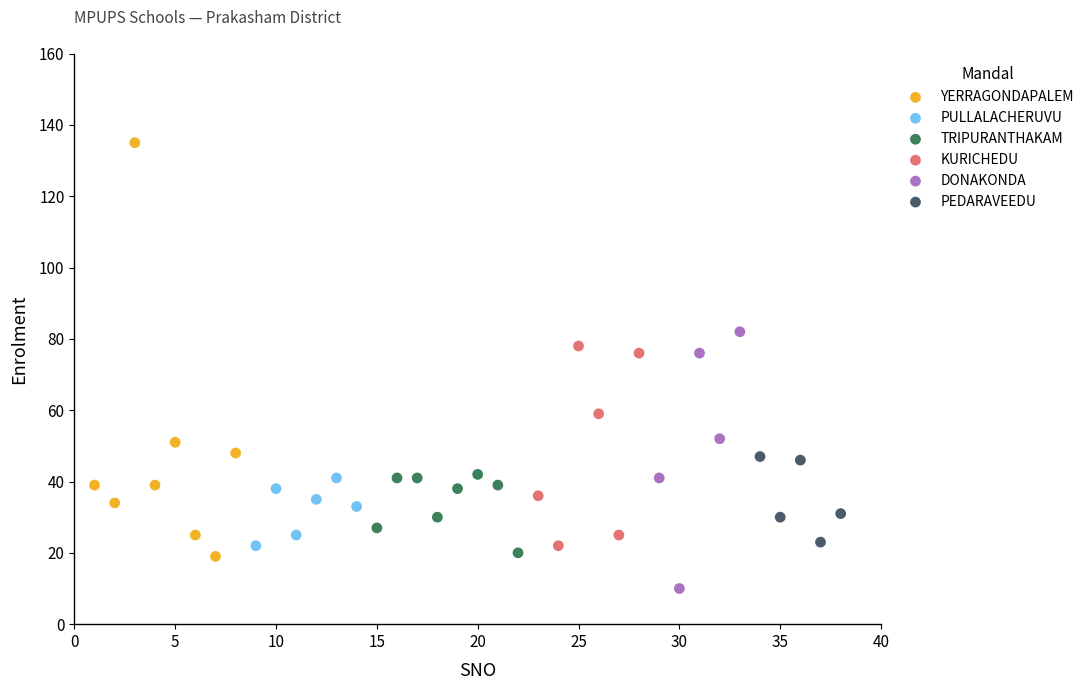

Which series contains the lowest Y value?

DONAKONDA